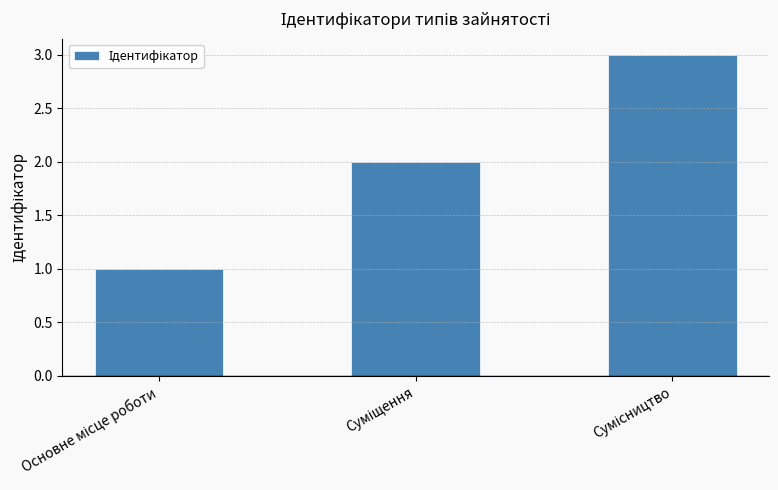

What is the sum of all values?

6